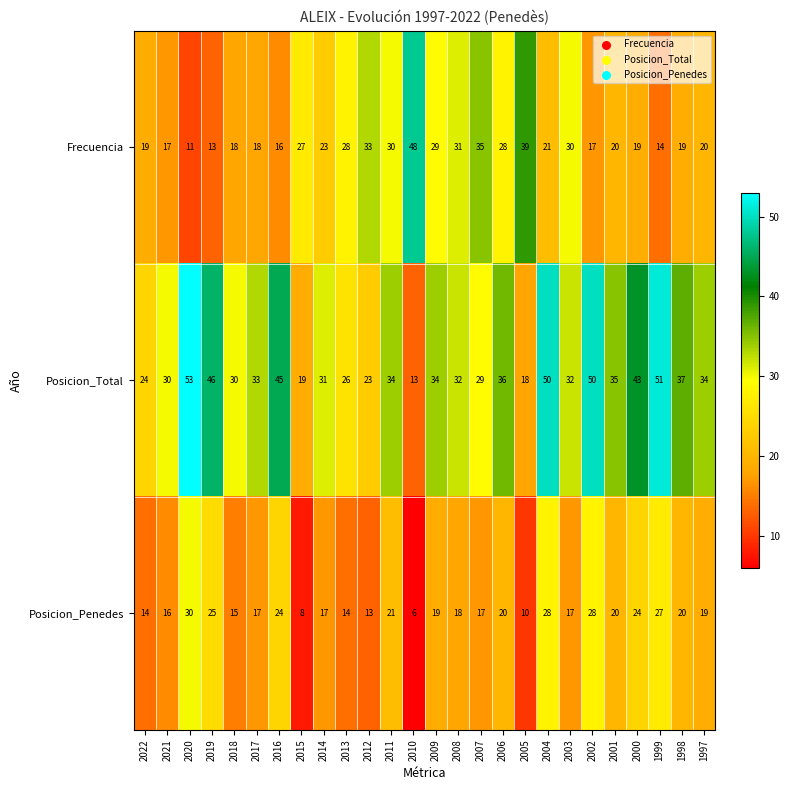

The Posicion_Penedes series shows 20 at 2006. True or false?

True